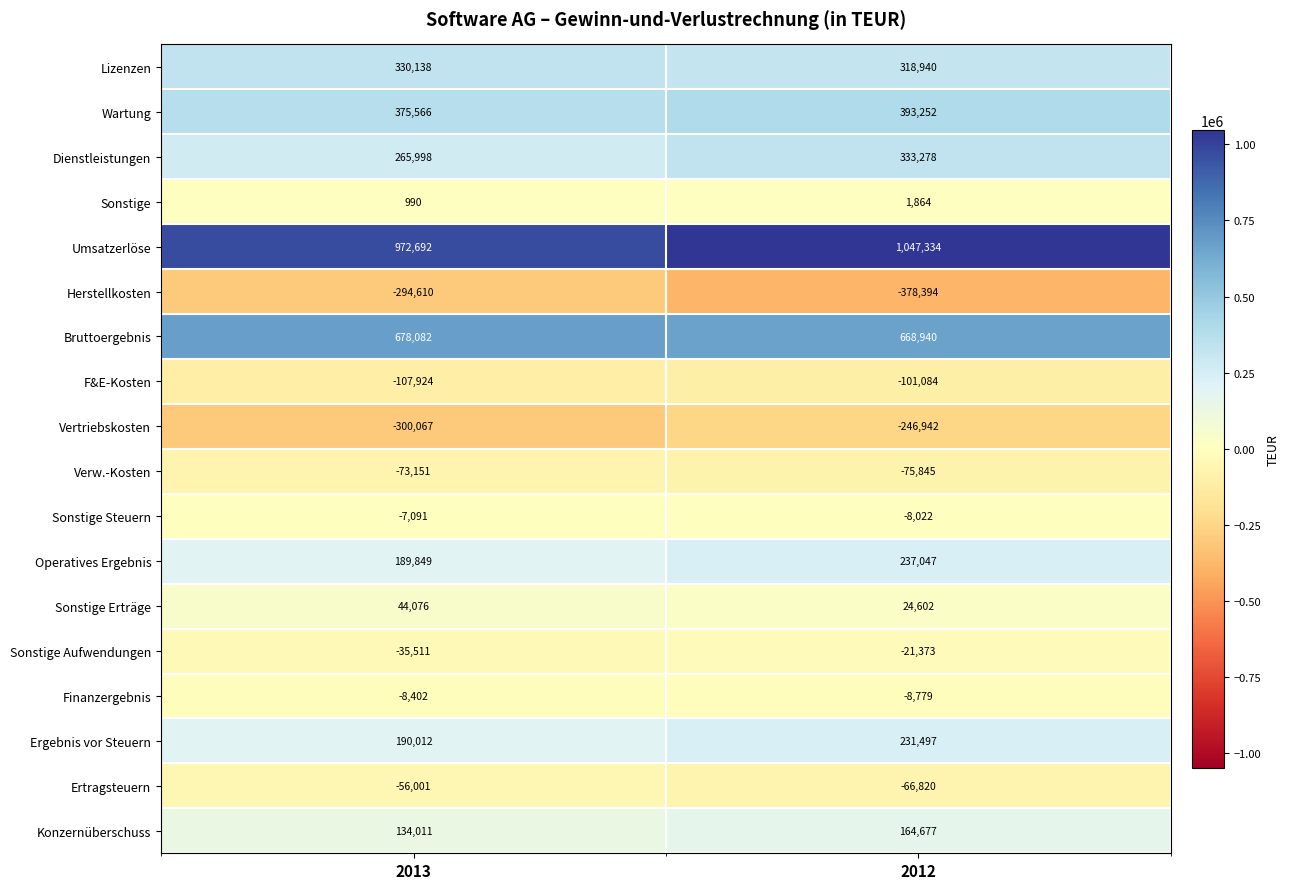

At which label does Umsatzerlöse reach its minimum?

2013